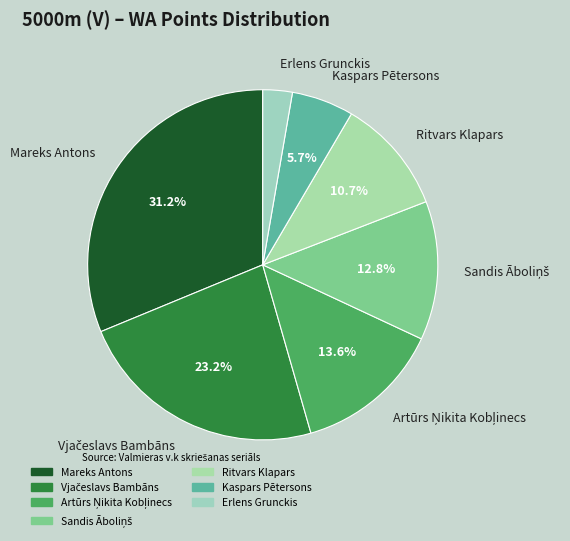

Which category has the smallest portion of the pie?

Erlens Grunckis